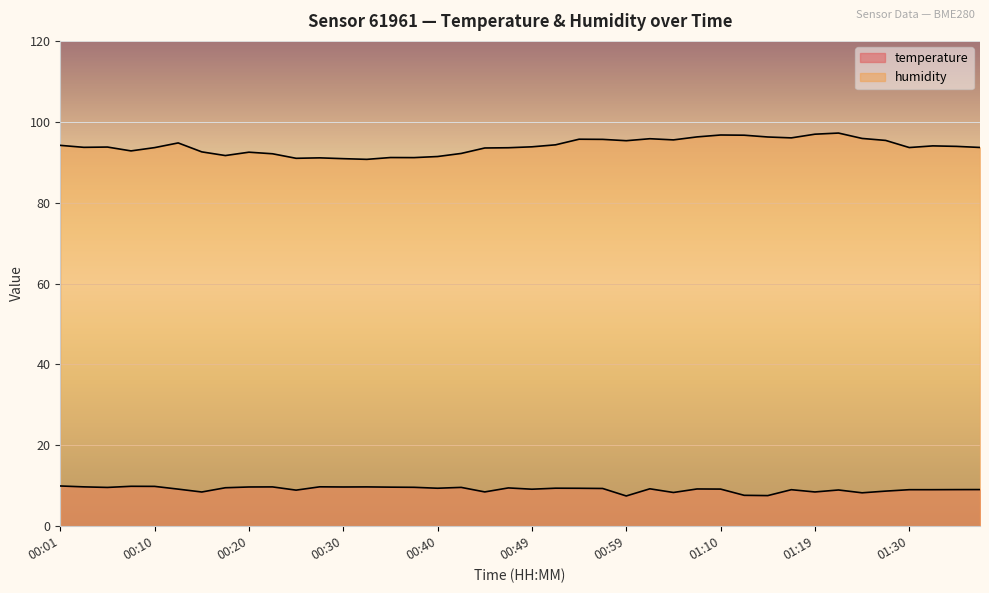

Between 00:30 and 00:20, which is larger?

00:30